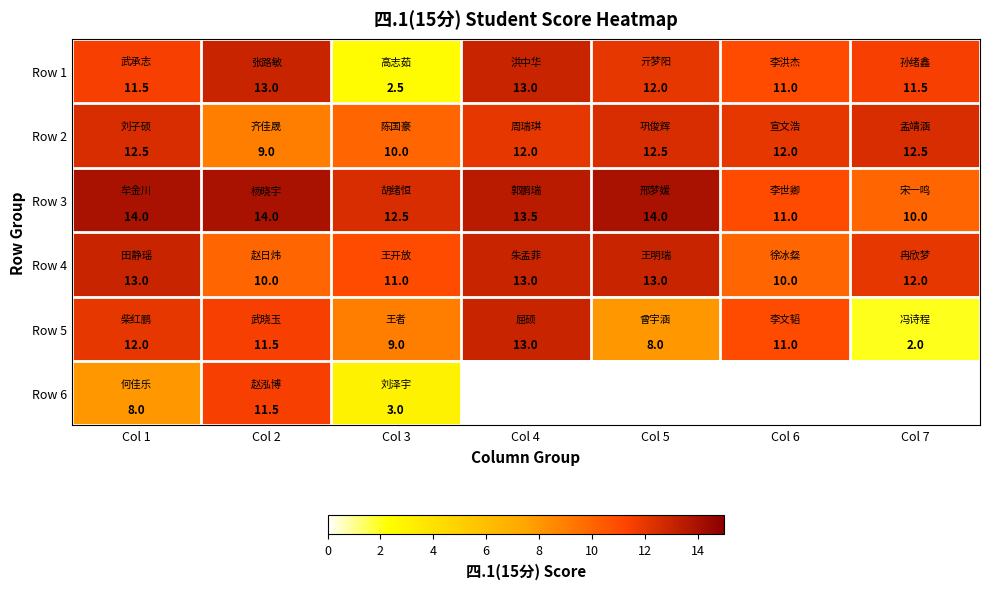

What is the average value of the Row 3 series?

12.7